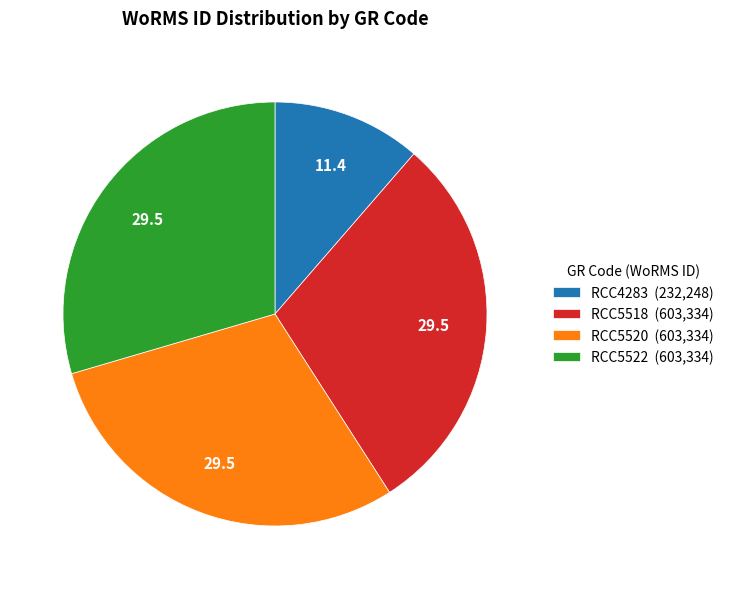

Is it true that RCC5522 (603,334) is 17% of the pie?

False